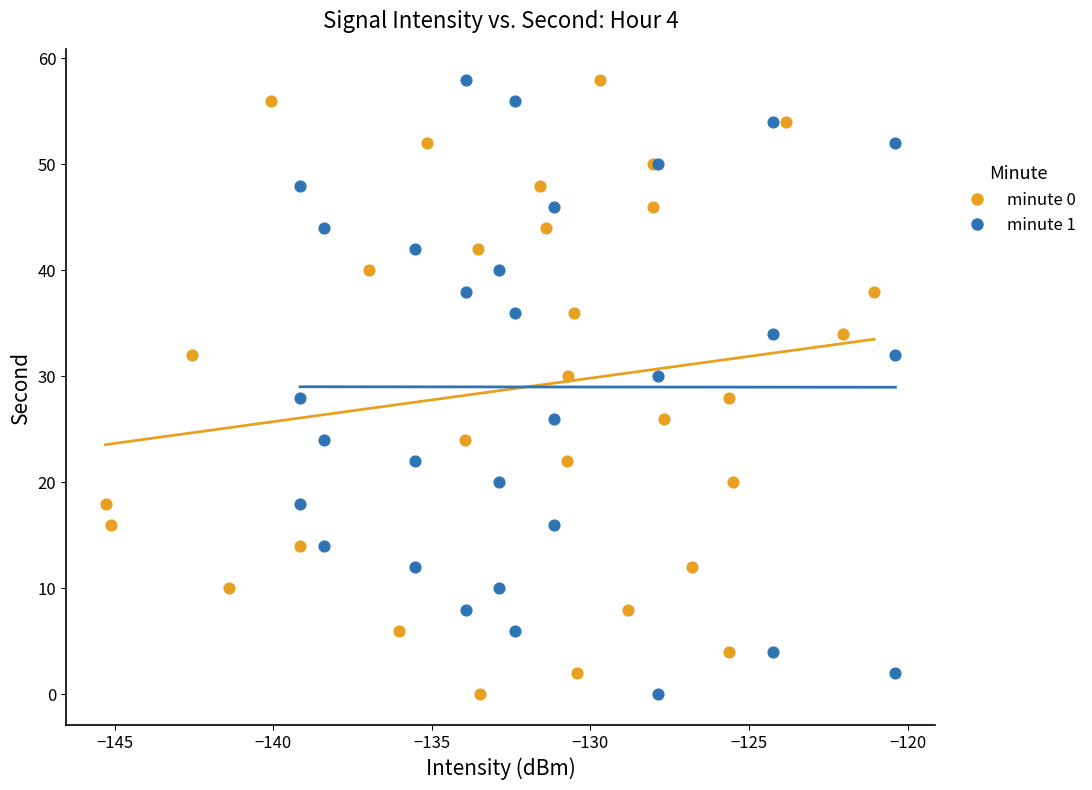

What are all the series names shown in the legend?

minute 0, minute 1